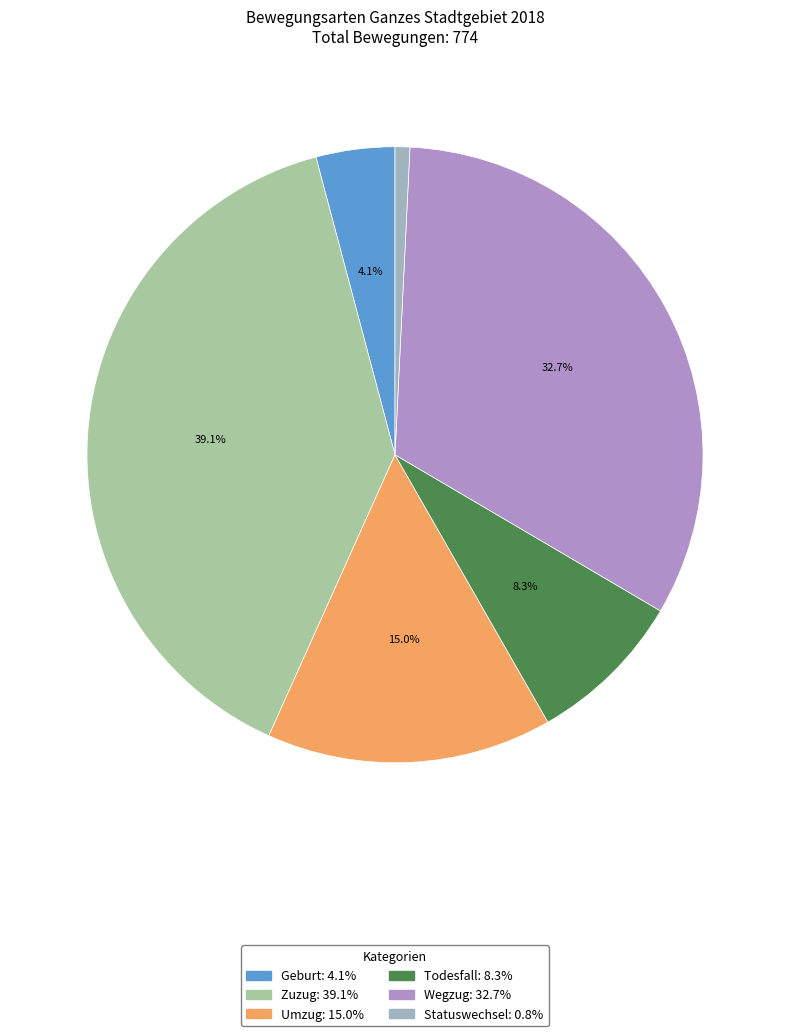

To the nearest percent, what is the average slice percentage?

17%